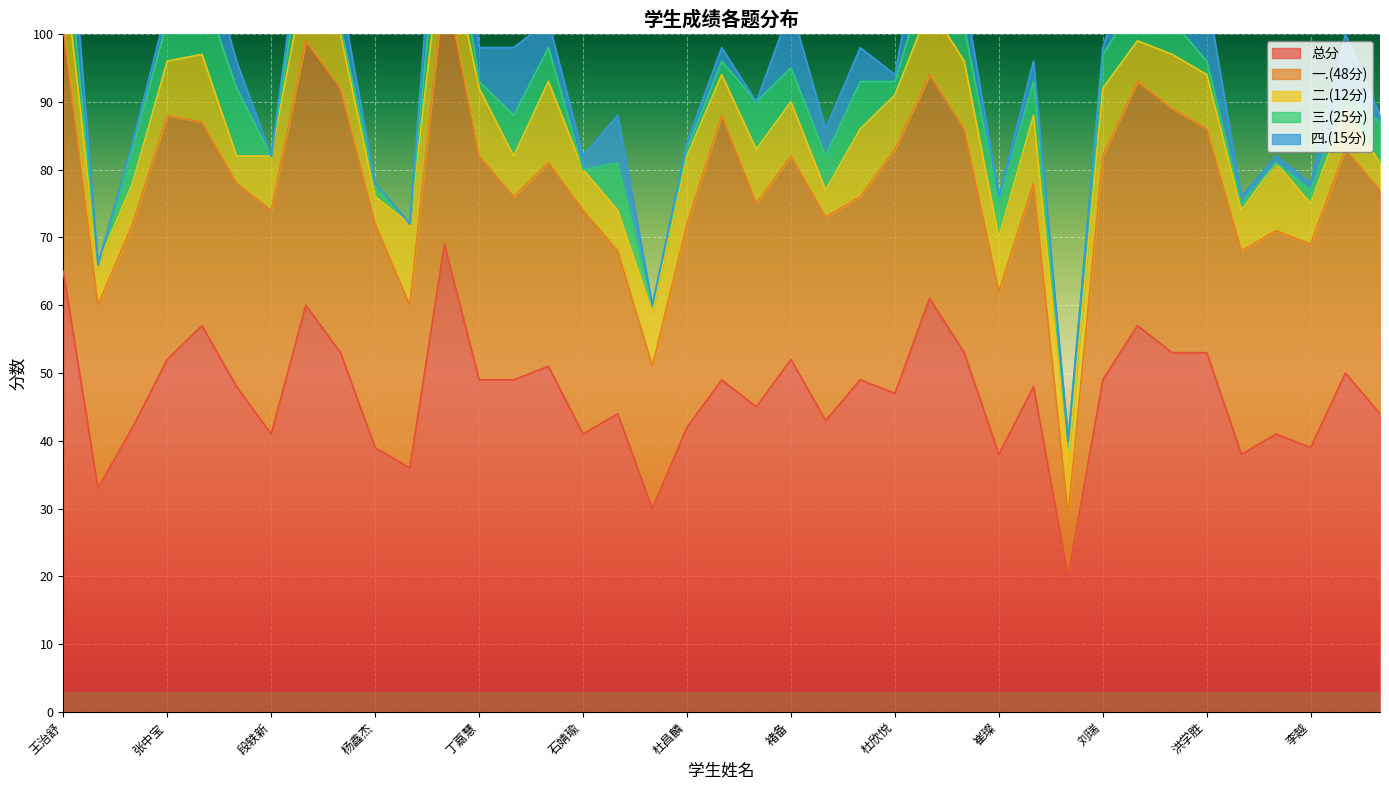

What is the value of the 四.(15分) point at the 3rd from the left?

1